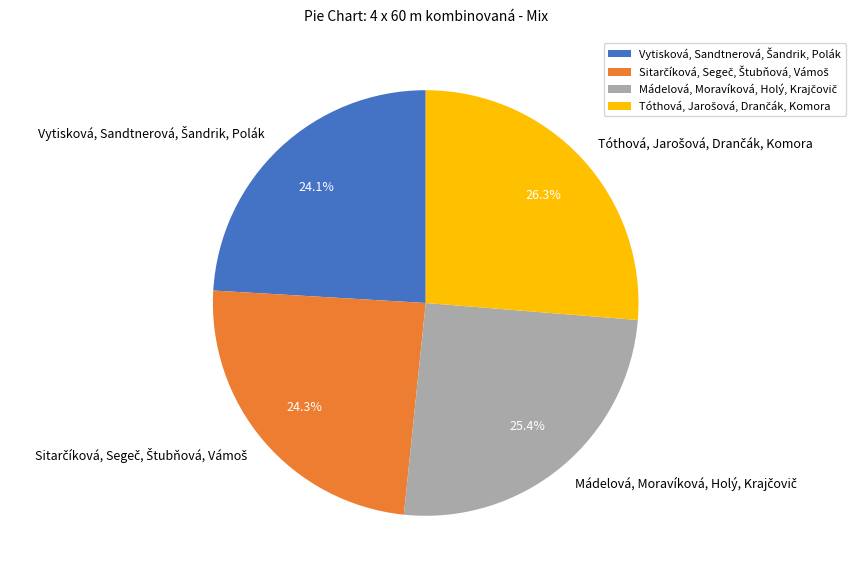

Is there a majority slice in this chart?

No